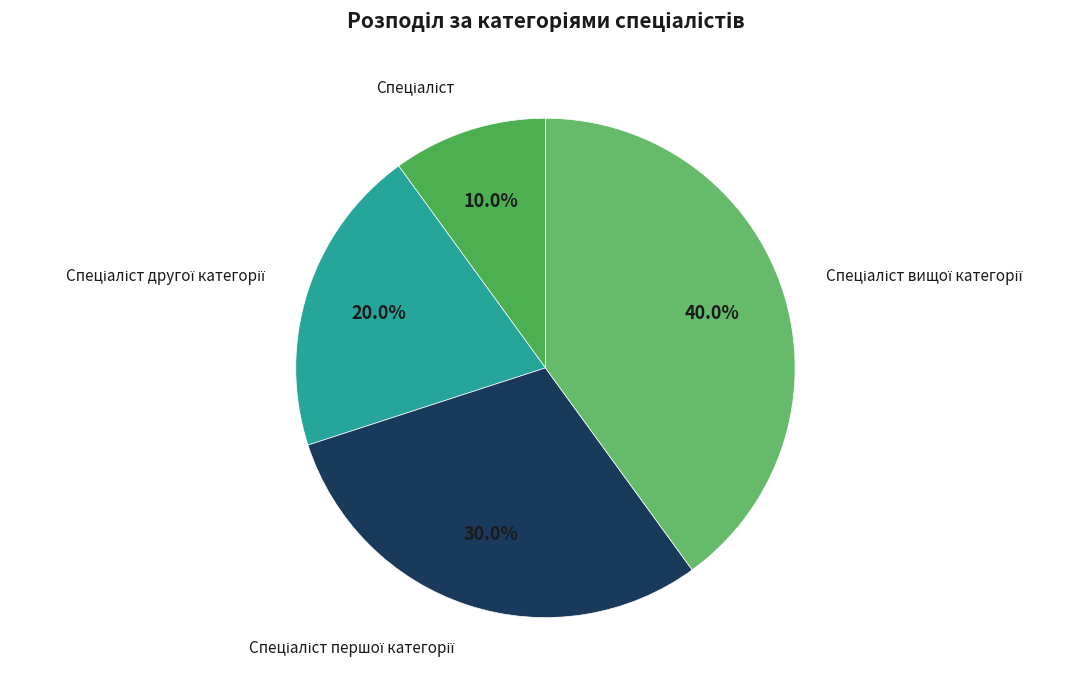

Is there a majority slice in this chart?

No